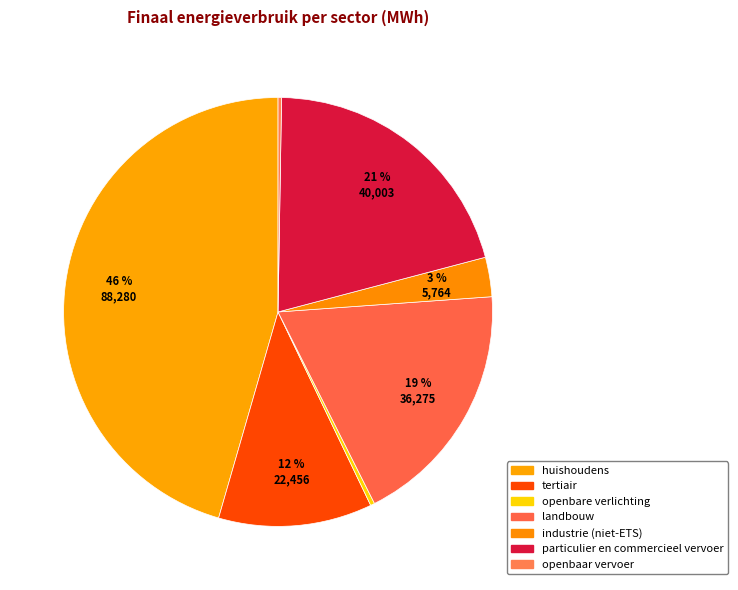

Is the sum of landbouw and huishoudens greater than half?

Yes